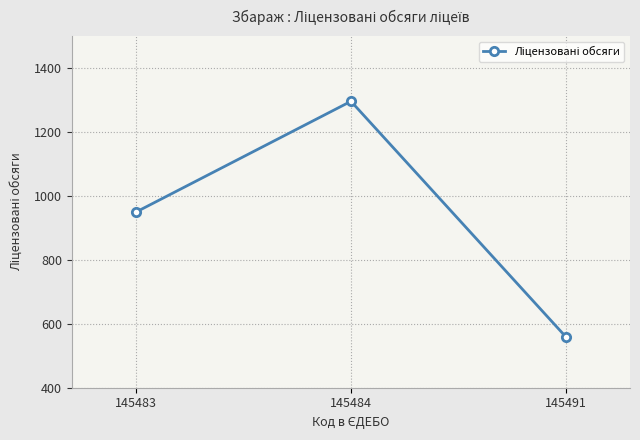

List the labels in order of value, smallest first.

145491, 145483, 145484